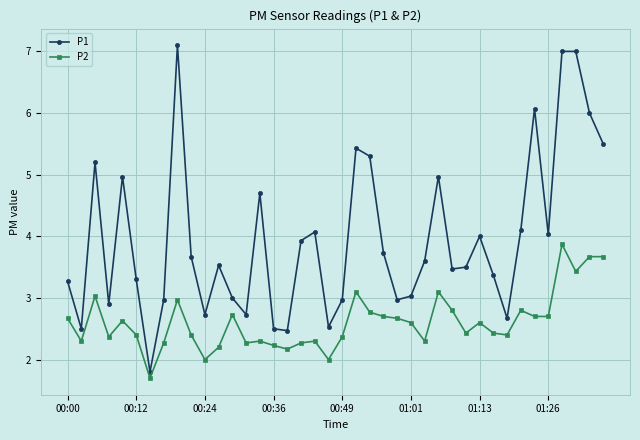

What is the maximum value for P2?

3.9